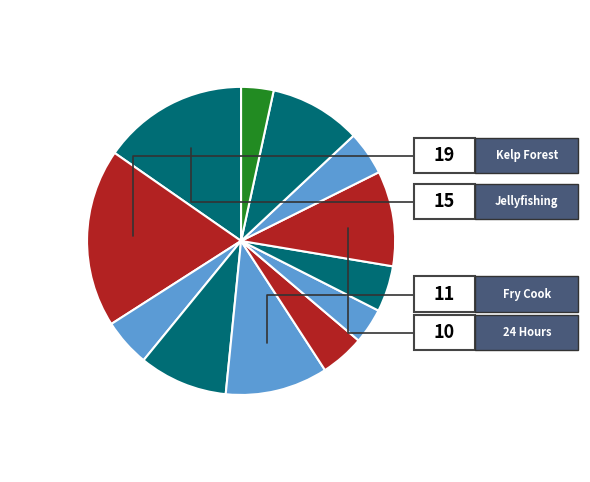

Count the number of slices in the pie.

12